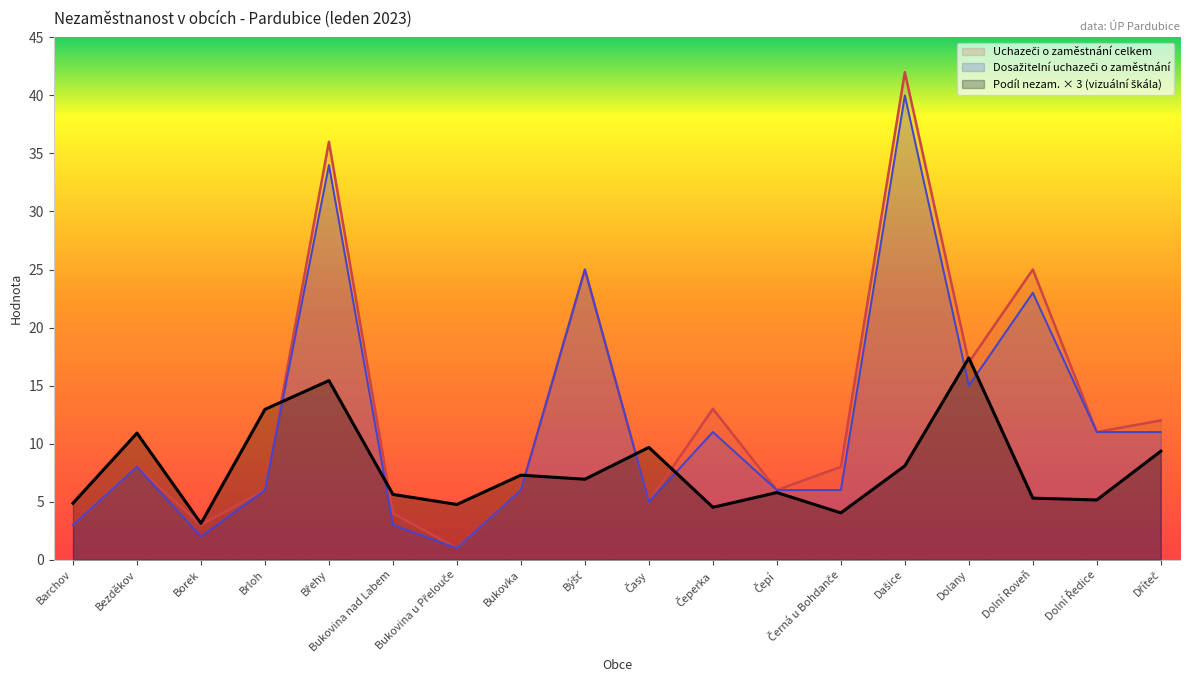

How many data points does each series have?

18